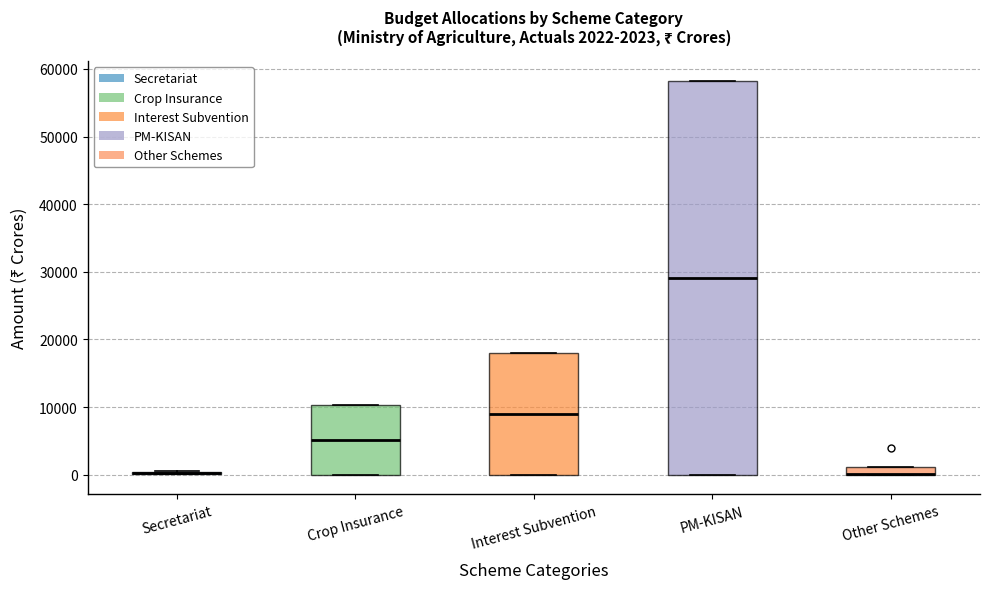

Which box is the tallest, from its lower edge to its upper edge?

PM-KISAN